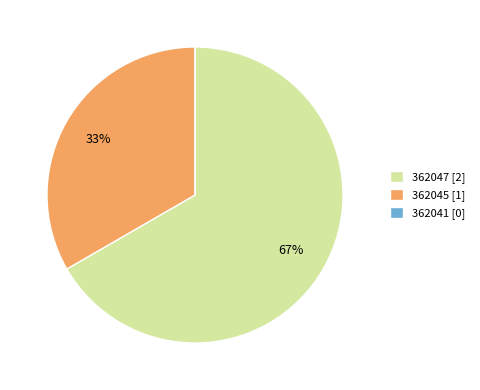

Which has a higher value, 362045 [1] or 362047 [2]?

362047 [2]